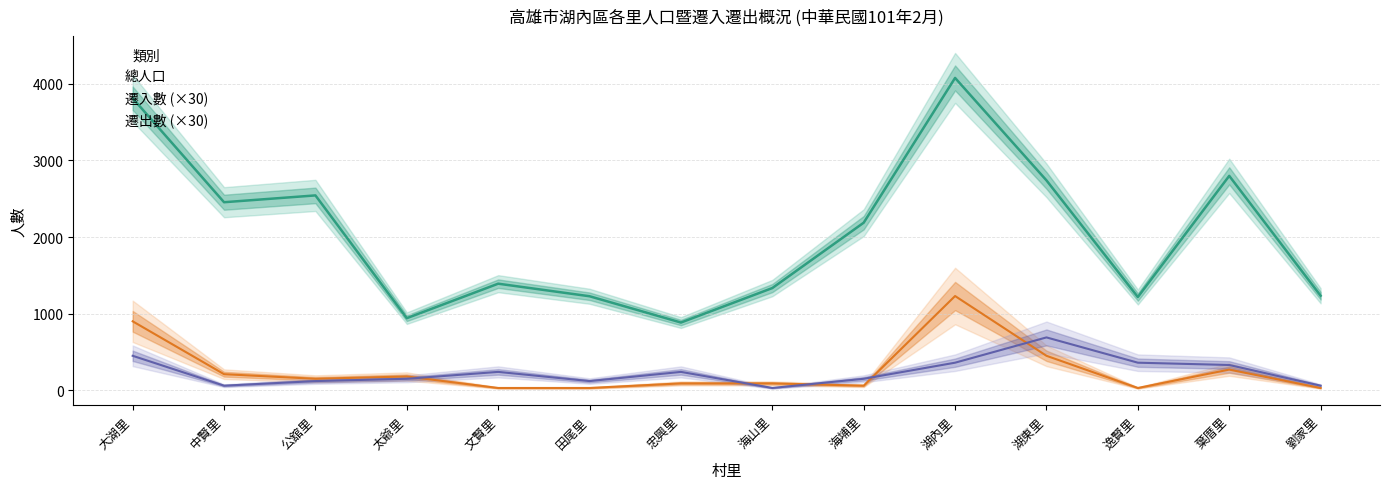

At which category does 總人口 reach its first local peak?

公舘里